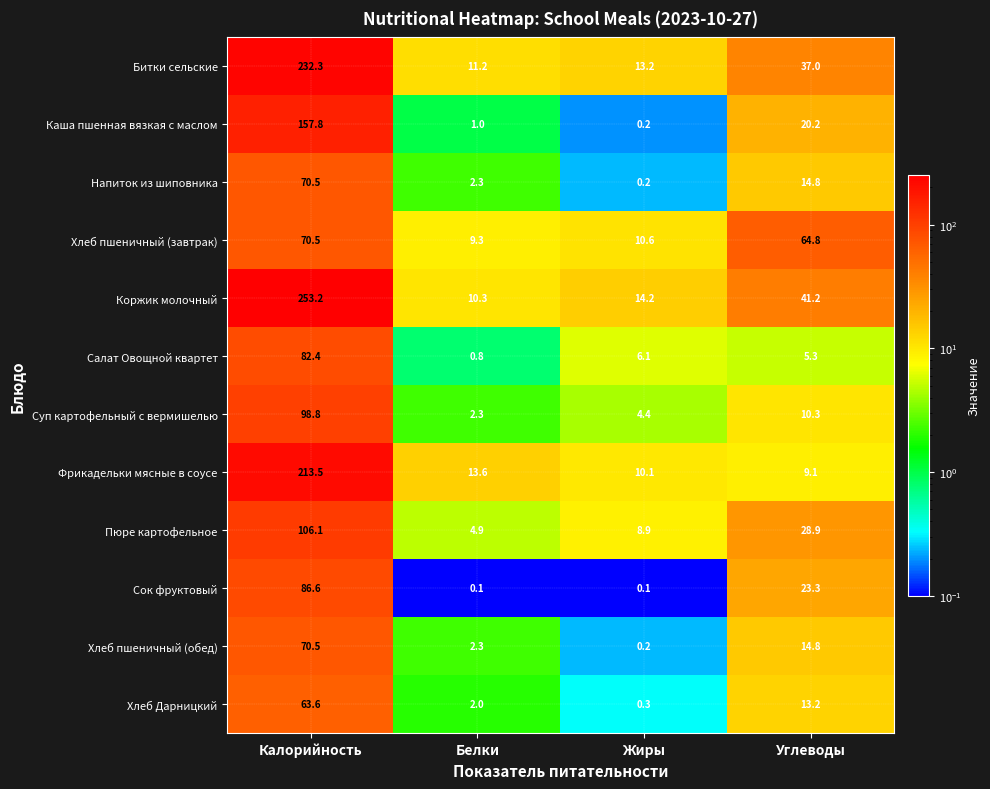

What is the difference between the Фрикадельки мясные в соусе values at Калорийность and Белки?

199.9